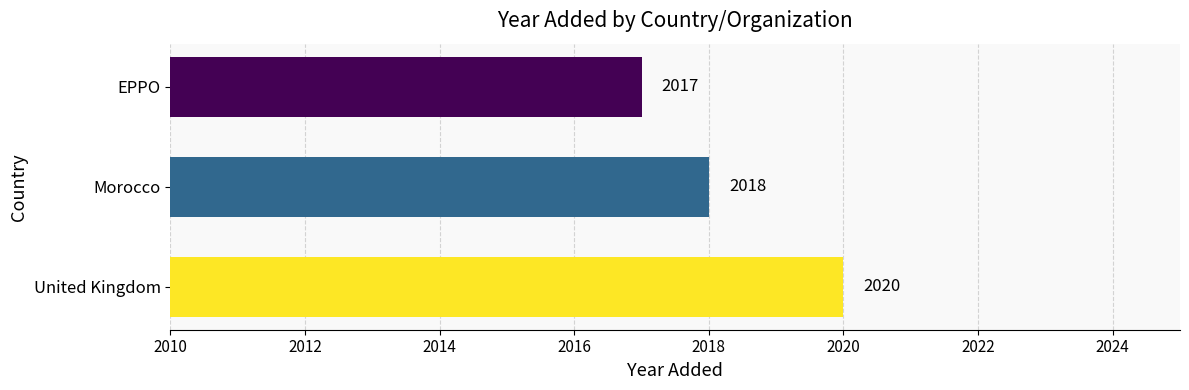

Rank the categories by value from lowest to highest.

EPPO, Morocco, United Kingdom